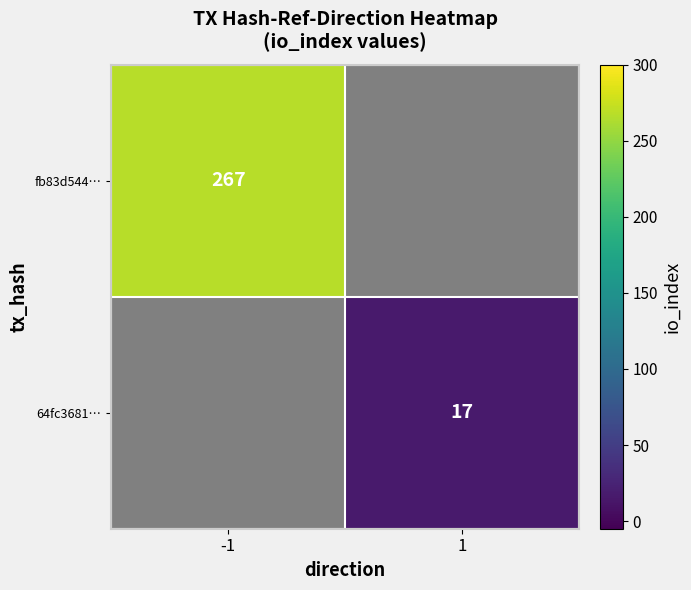

The value of fb83d544… at -1 is 420. True or false?

False